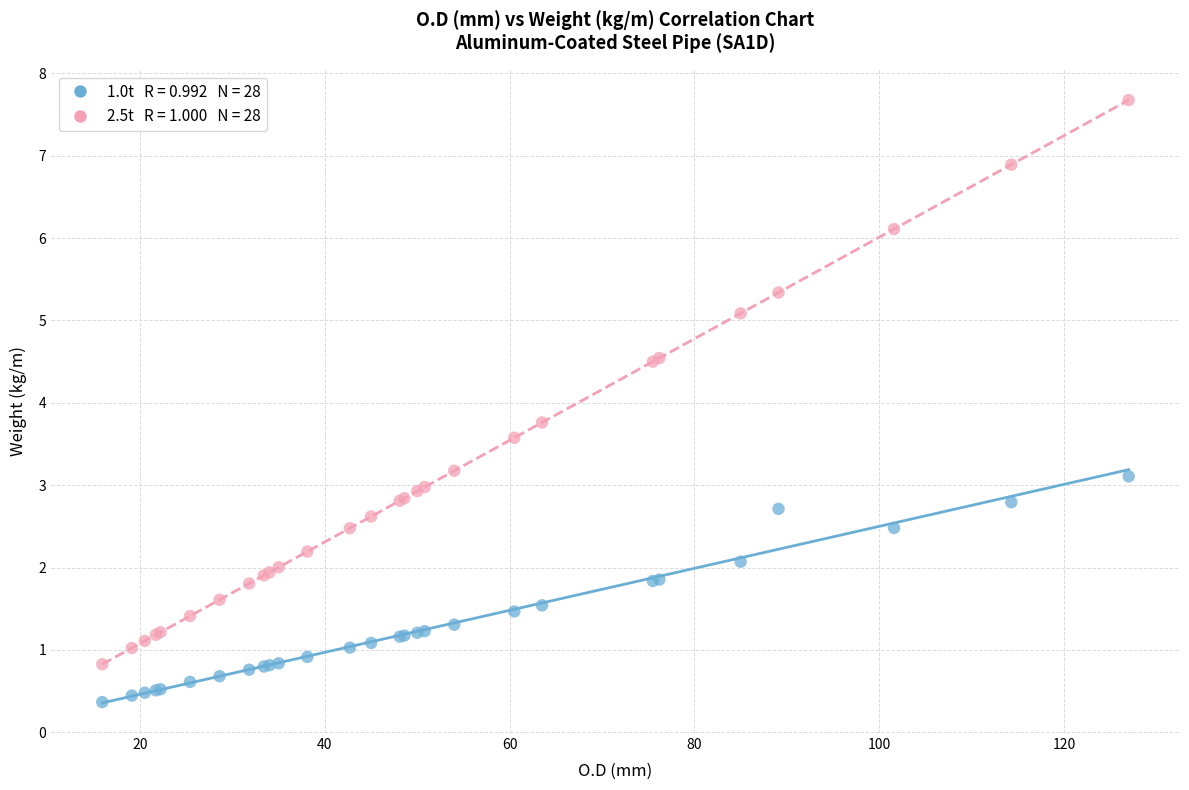

Across all series, what Y value is closest to 4?

3.8